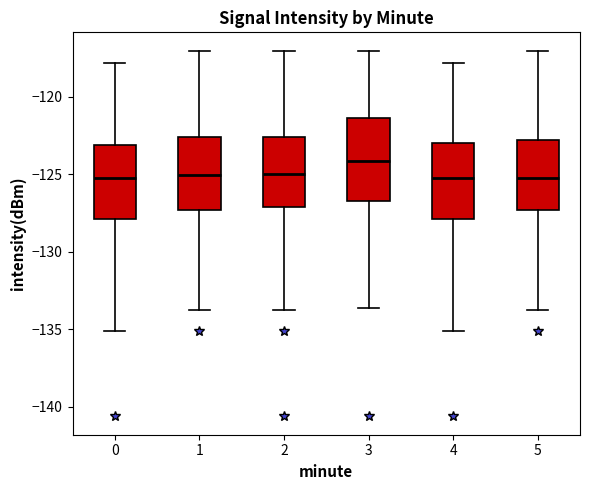

Reading left to right, read every box against the y-axis: the position of its median line, the range the box covers, and the ends of its whiskers. The values are not printed on the chart, so give them approximately, as read against the axis.

0: median -125.0, box -128.0 to -123.0, whiskers -135.0 to -118.0
1: median -125.0, box -127.5 to -122.5, whiskers -134.0 to -117.0
2: median -125.0, box -127.0 to -122.5, whiskers -134.0 to -117.0
3: median -124.0, box -126.5 to -121.5, whiskers -133.5 to -117.0
4: median -125.0, box -128.0 to -123.0, whiskers -135.0 to -118.0
5: median -125.0, box -127.5 to -123.0, whiskers -134.0 to -117.0